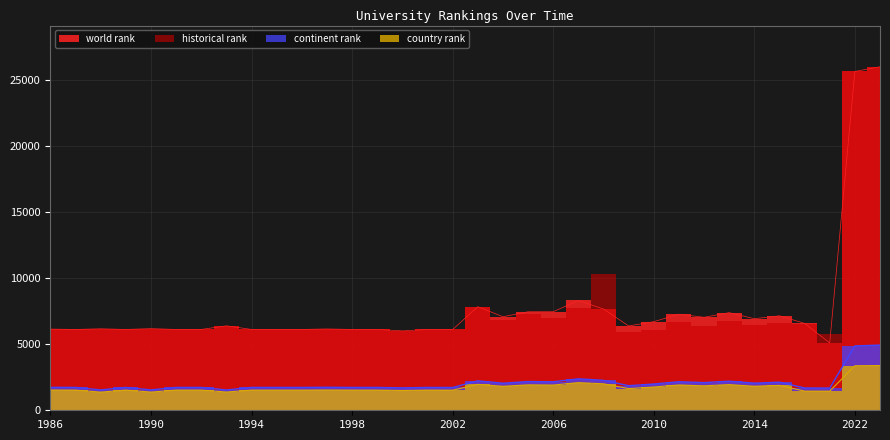

Does the chart have visible grid lines?

Yes